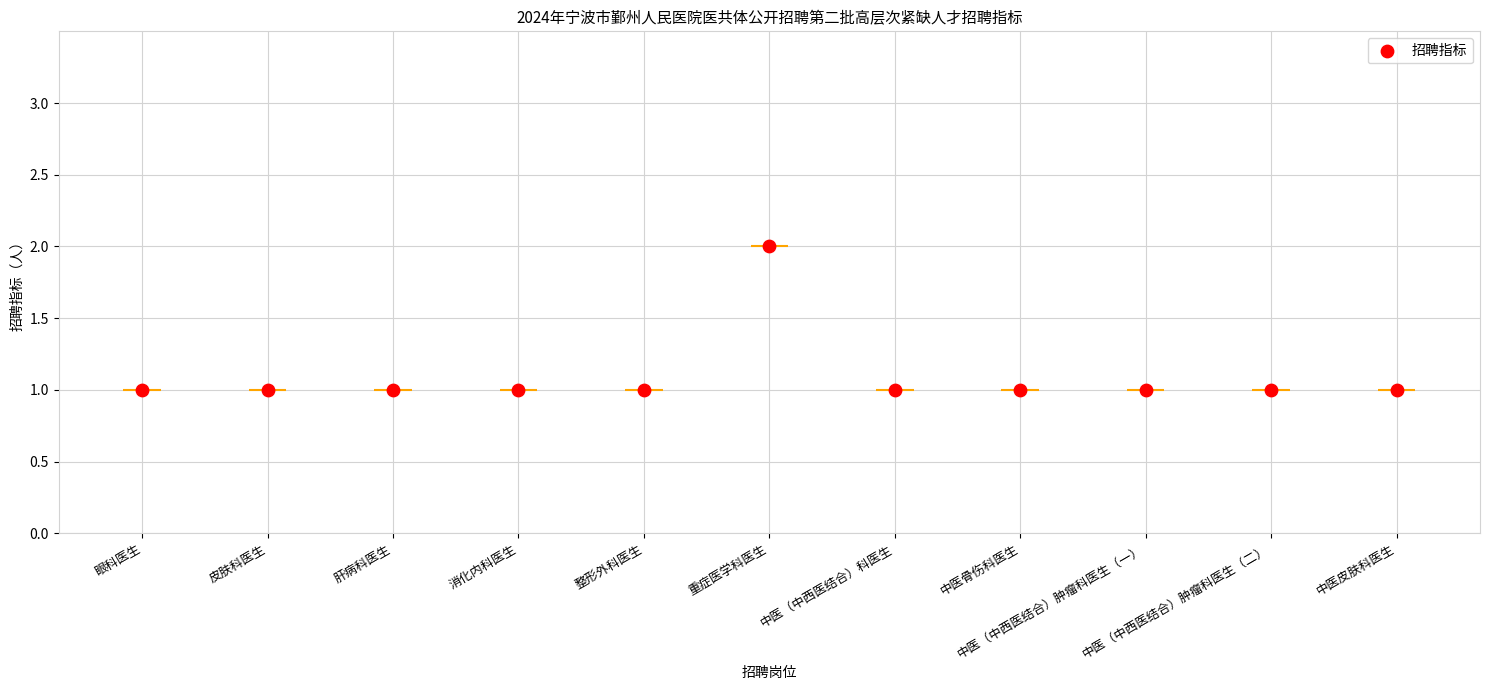

Between 中医（中西医结合）肿瘤科医生（二） and 皮肤科医生, which is larger?

中医（中西医结合）肿瘤科医生（二）